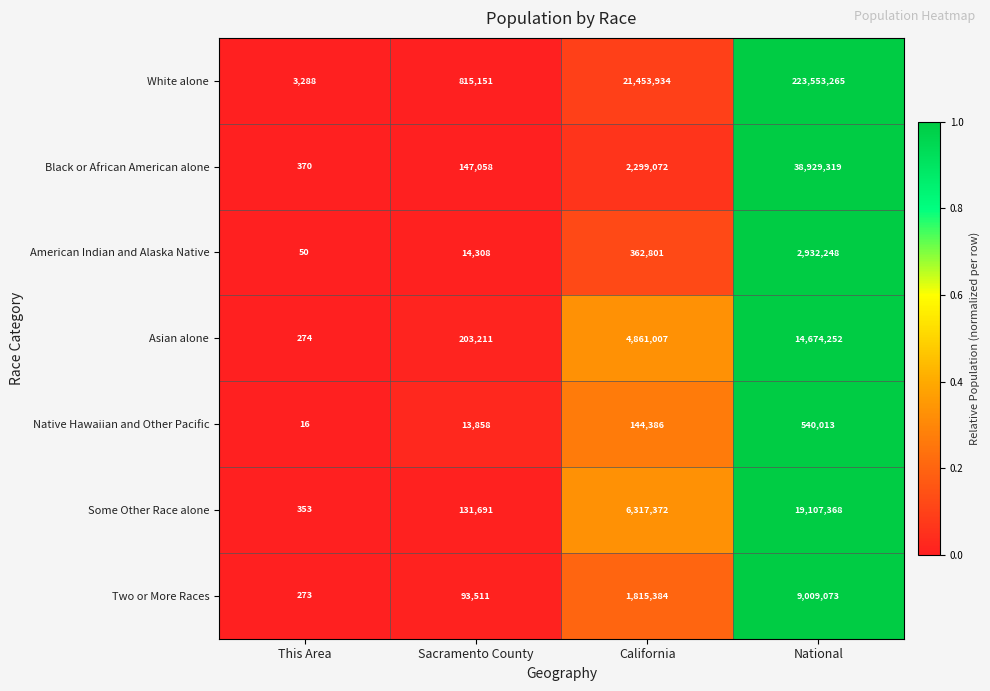

What is the total value across all series at California?

37253956